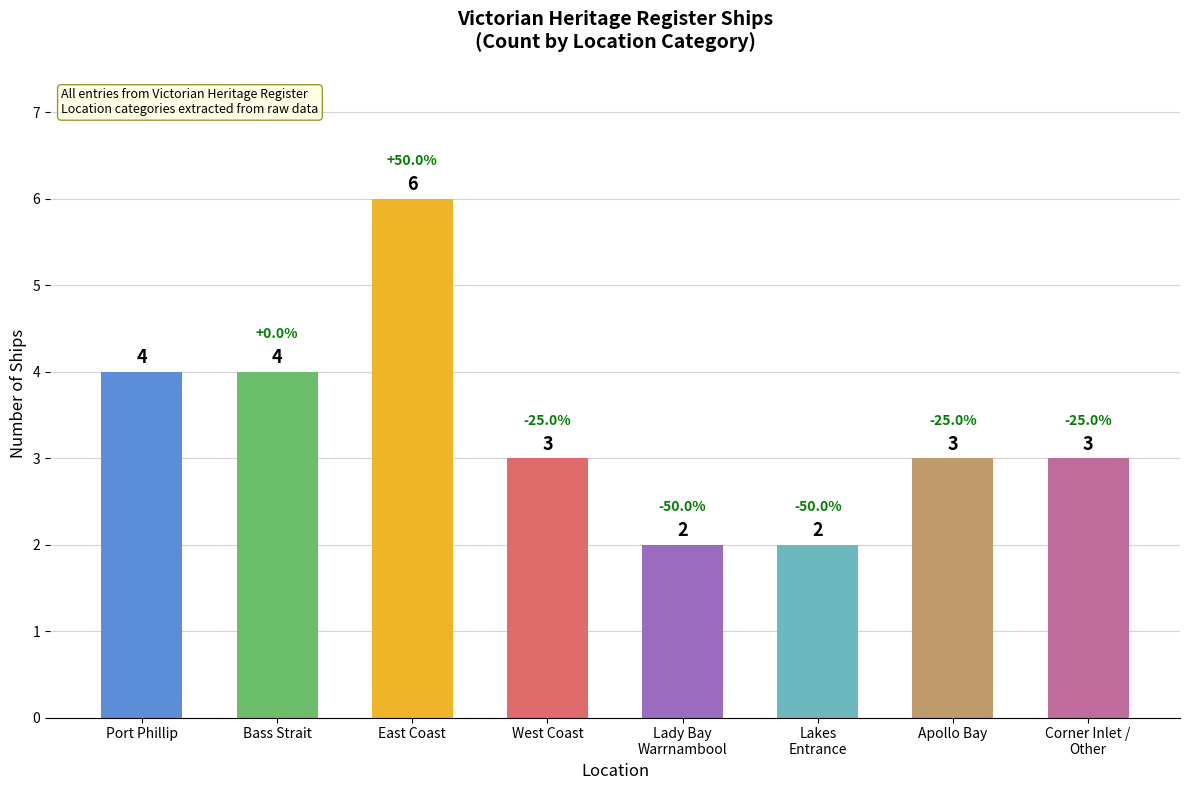

Reading left to right, extract all data points from this chart.

Port Phillip=4	Bass Strait=4	East Coast=6	West Coast=3	Lady Bay
Warrnambool=2	Lakes
Entrance=2	Apollo Bay=3	Corner Inlet /
Other=3